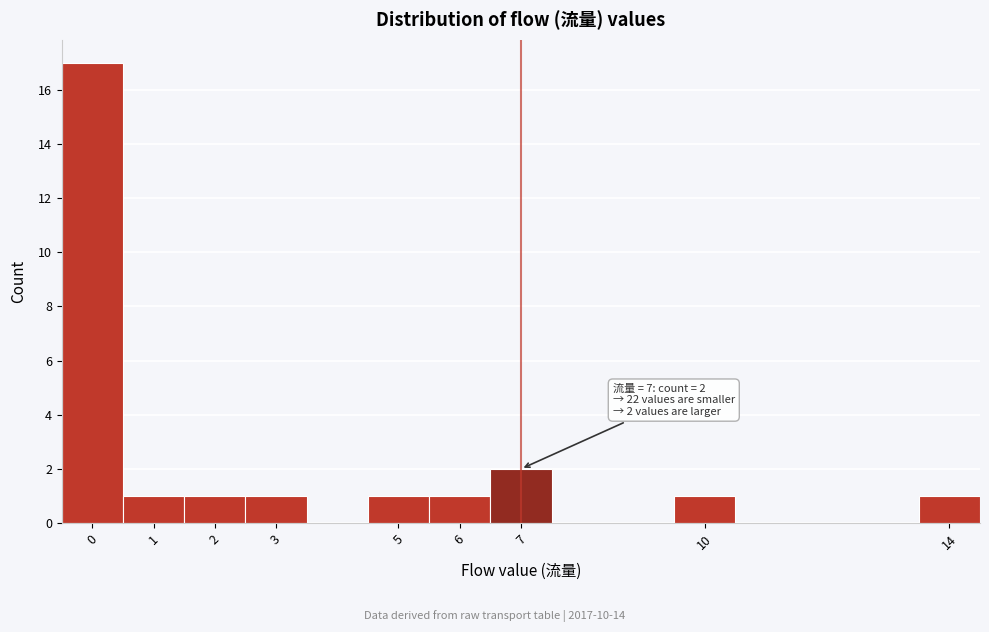

Over which range of the x-axis is the bar tallest?

-0.5 to 0.5